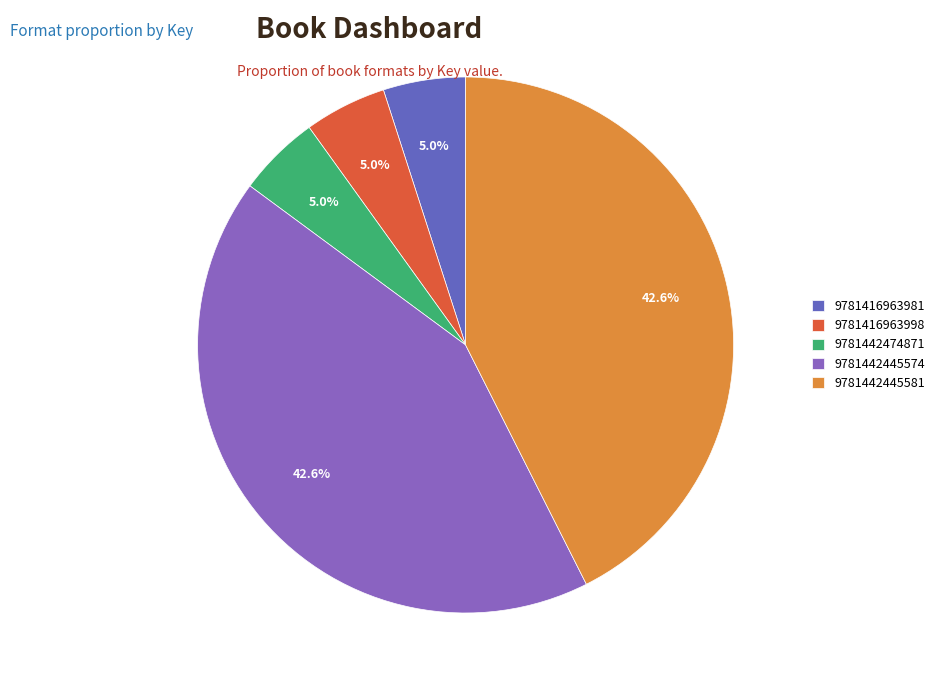

Combined, what portion of the pie is 9781416963981 and 9781442445581?

47.5%